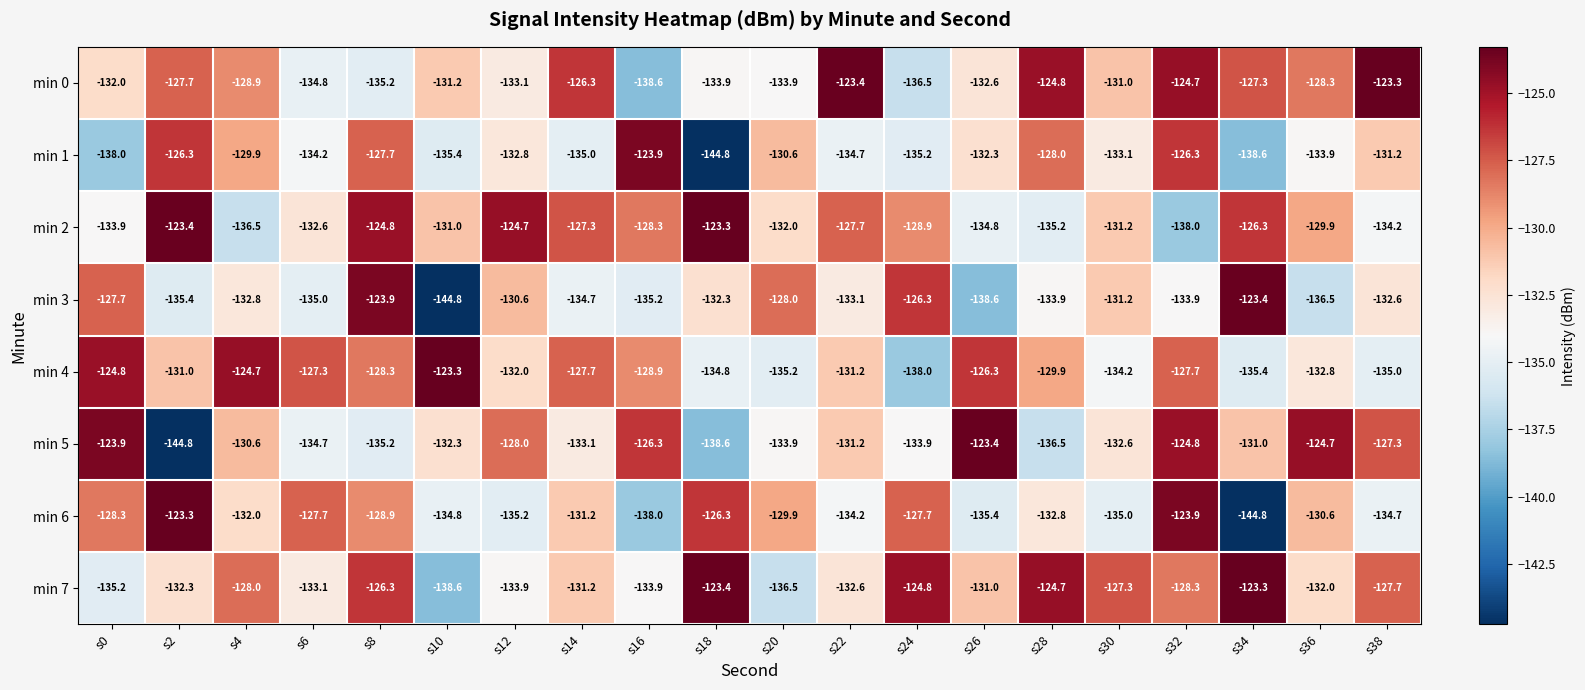

What is the difference between the highest and lowest values at s2?

21.5